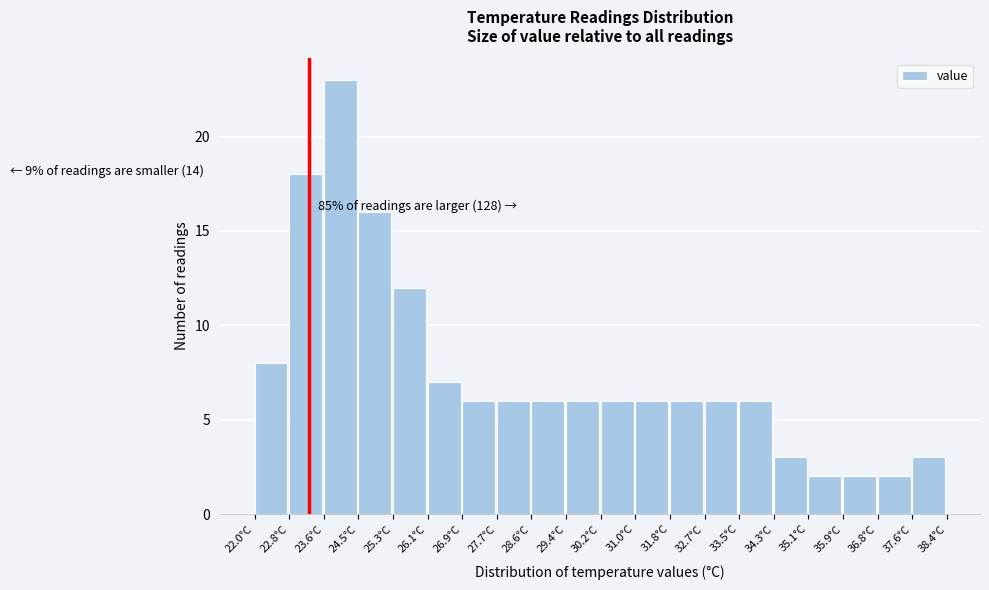

Which range on the x-axis has the tallest bar?

23.64 to 24.46